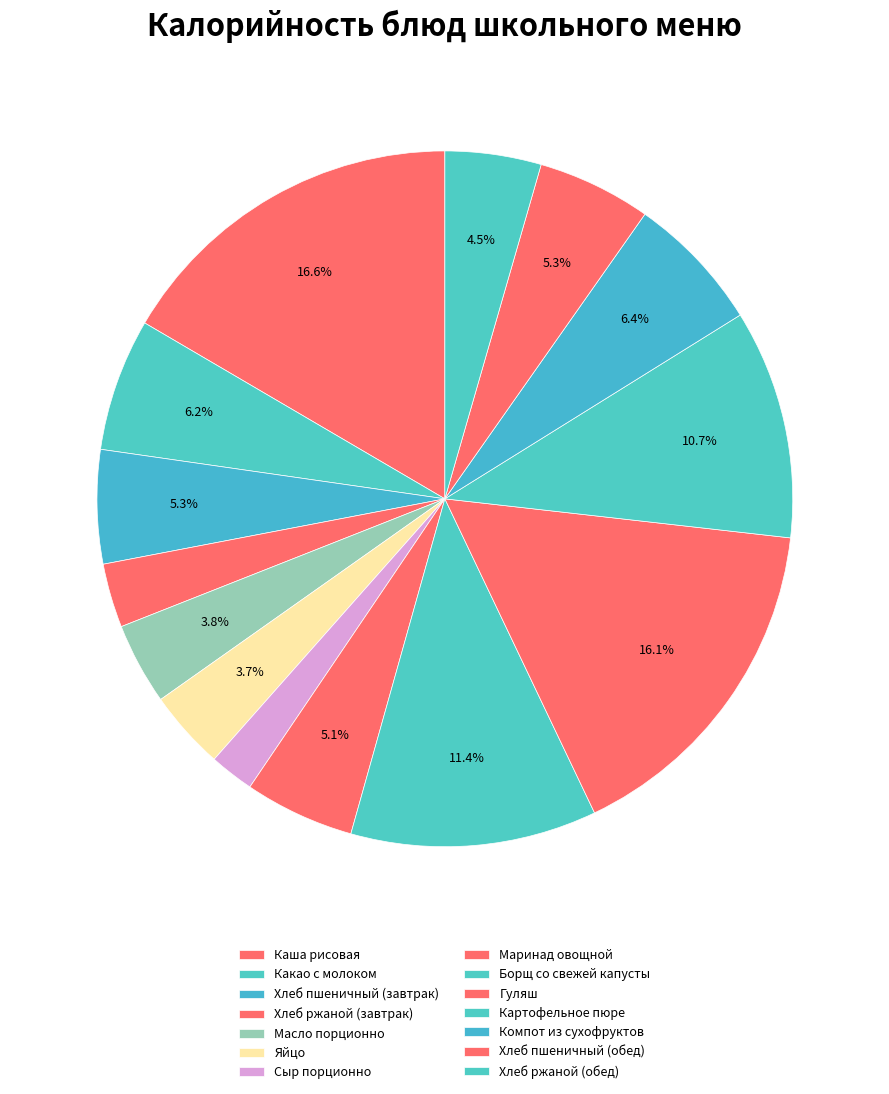

The Хлеб ржаной (завтрак) slice represents 3% of the pie. True or false?

True